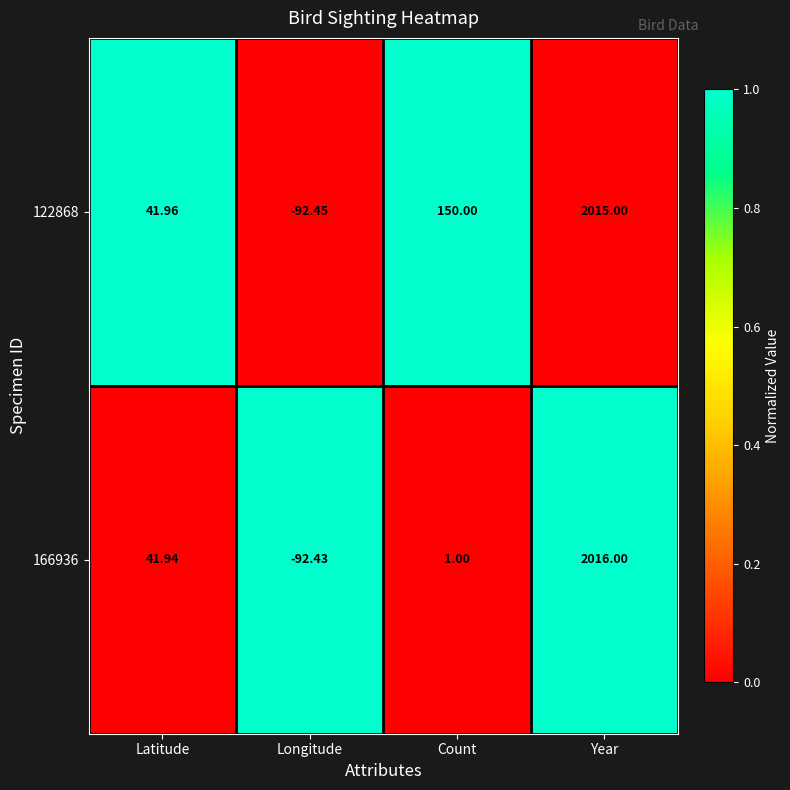

At which label is 122868 closest to 961?

Count